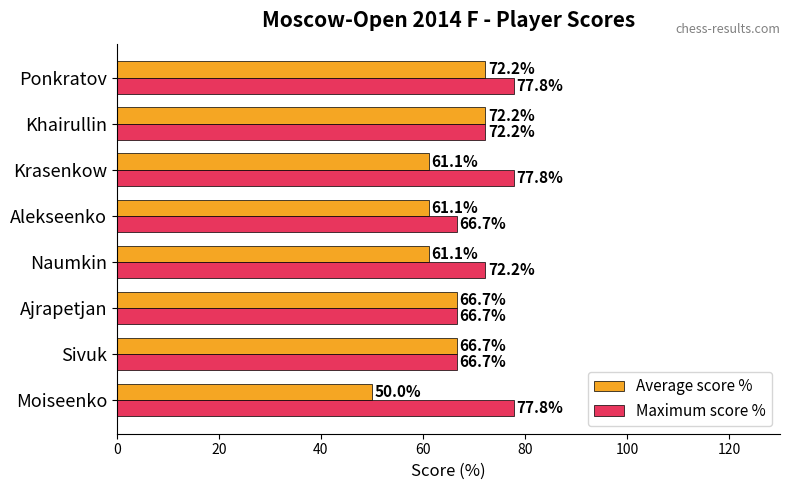

What are all the series names shown in the legend?

Average score %, Maximum score %